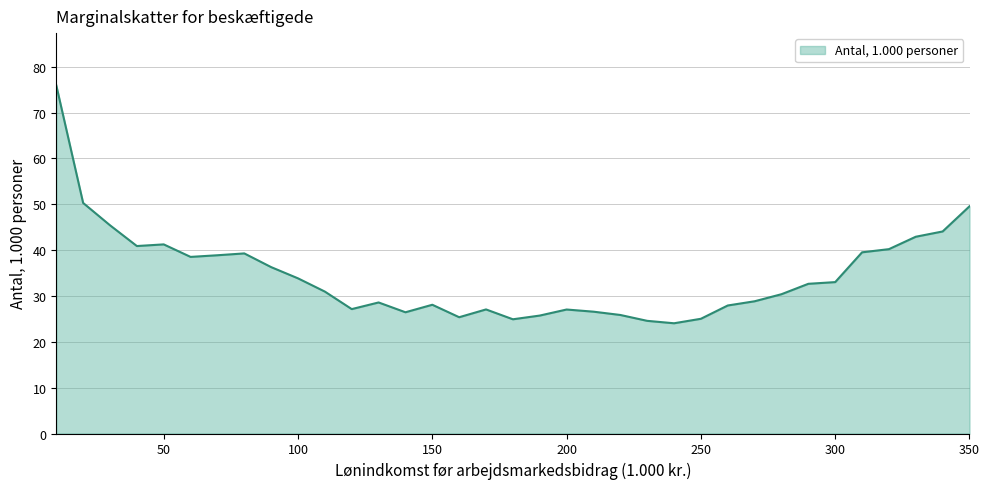

How many values are below 30?

16